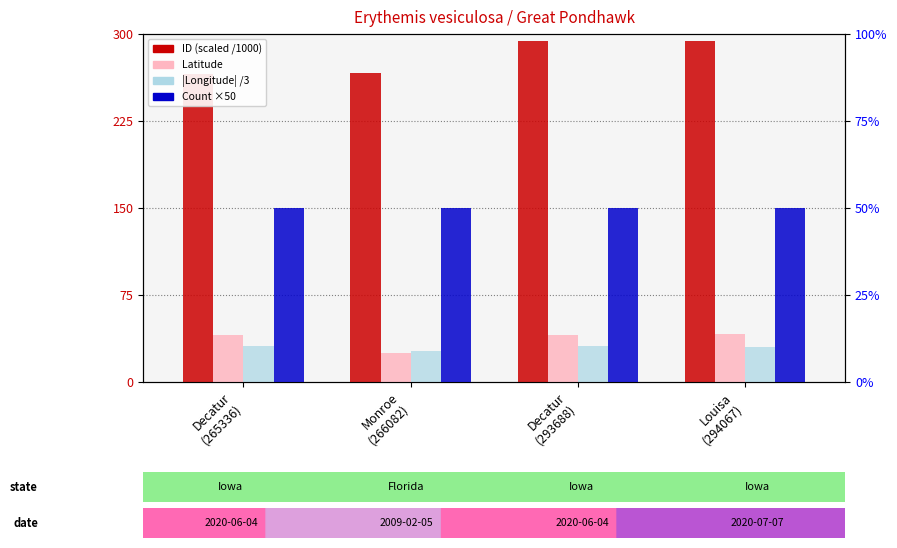

True or false: Count ×50 has a value of 85.3 at Decatur
(265336).

False